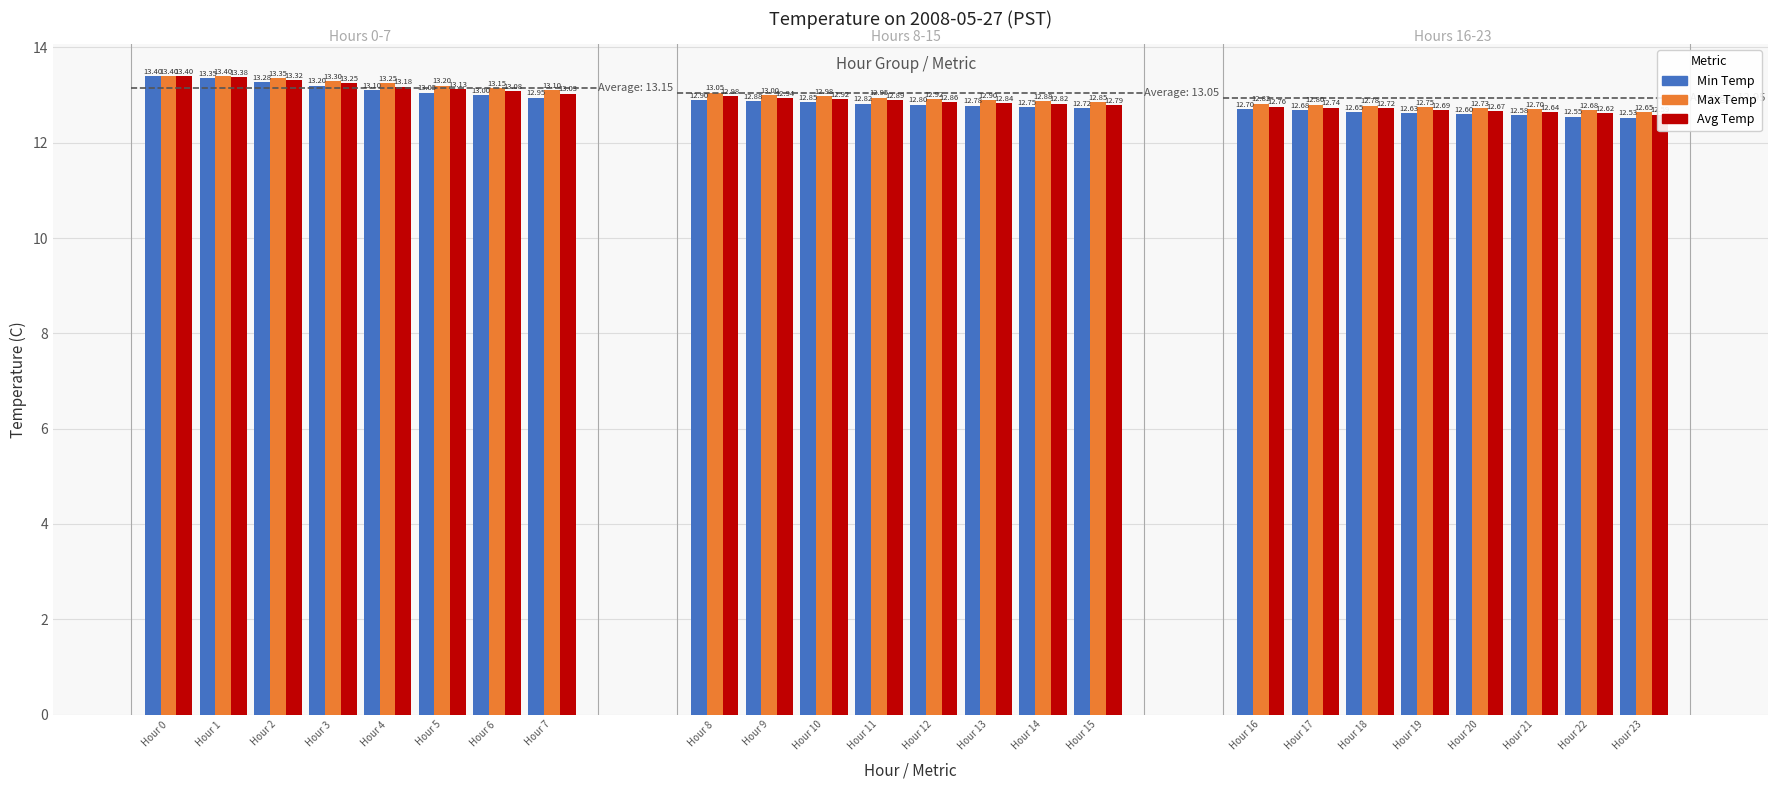

At which category is the sum across all series the highest?

Hour 0